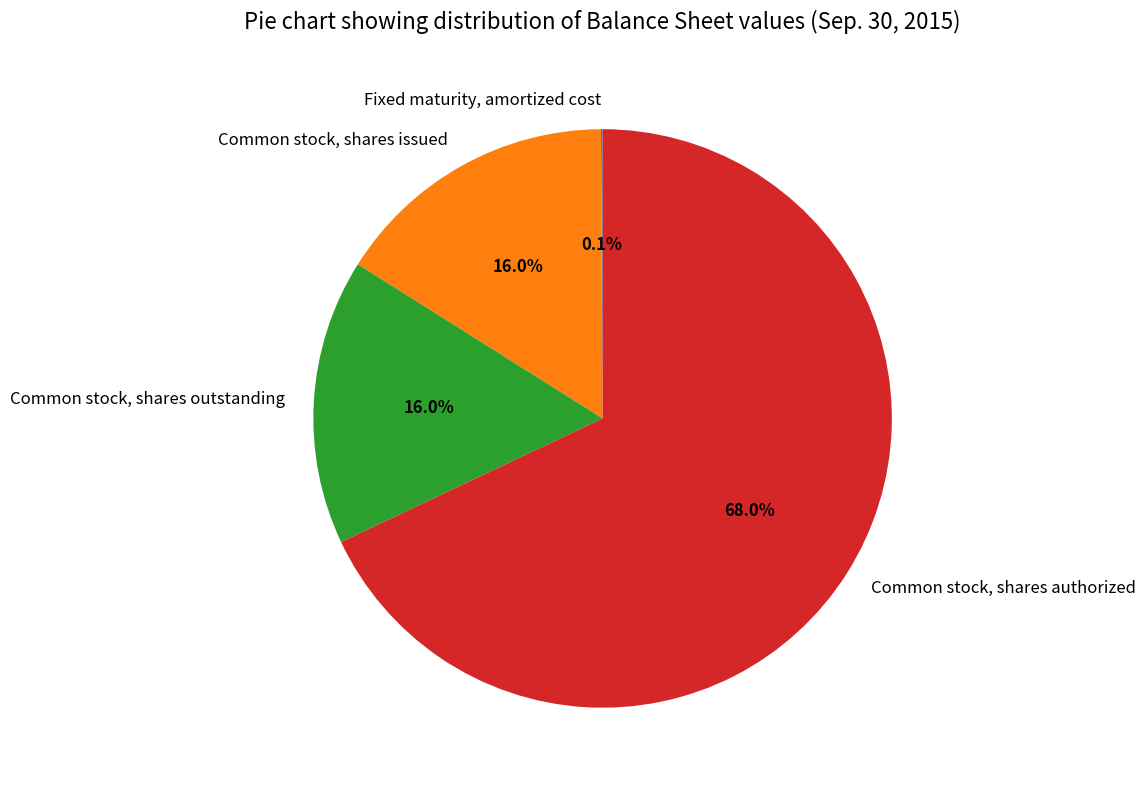

Which slice is the largest?

Common stock, shares authorized